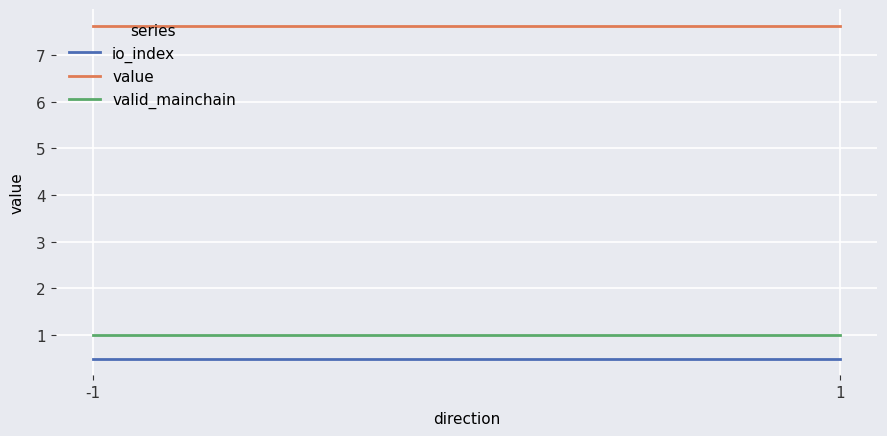

The value of valid_mainchain at -1 is 0.5. True or false?

False